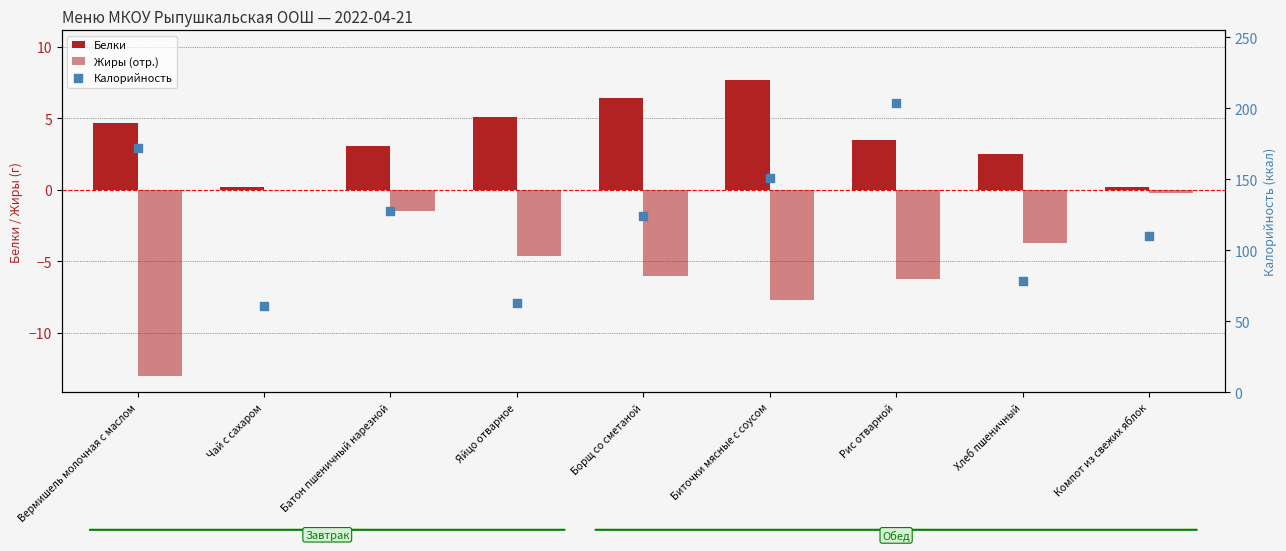

What is the total value across all series at Яйцо отварное?

63.5